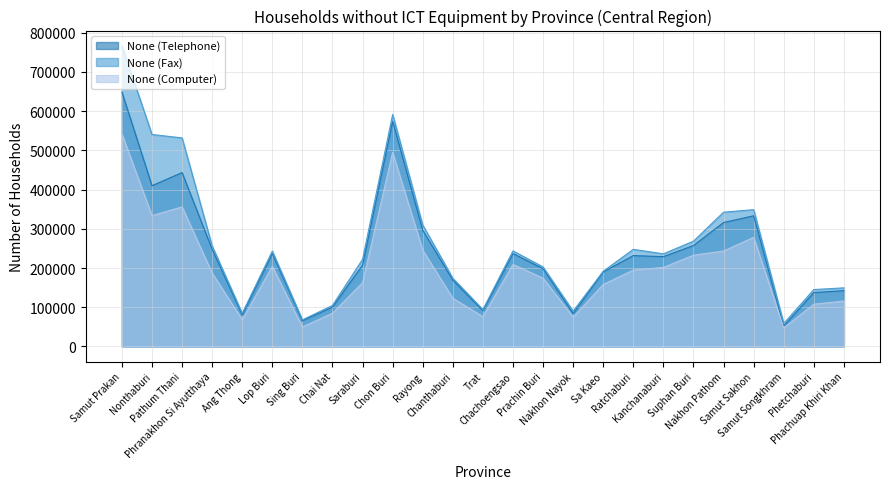

Reading left to right, what are all the values shown in this chart?

None (Telephone): 648915	409914	443461	247784	80568	236518	65788	100428	207351	574076	296186	169038	91184	236808	198300	84010	190159	231686	229037	257465	316047	333220	52371	137403	142292
None (Fax): 767172	540497	531807	256443	84485	243336	67830	104650	222241	591519	309652	173971	94250	243625	202733	90095	191811	247698	236190	268583	342378	348810	58734	145141	149422
None (Computer): 542146	333591	355831	187281	68205	204414	49591	84729	162854	494703	245422	122925	76169	209216	174115	74762	158012	194846	201523	232694	243355	278253	47294	107832	115947